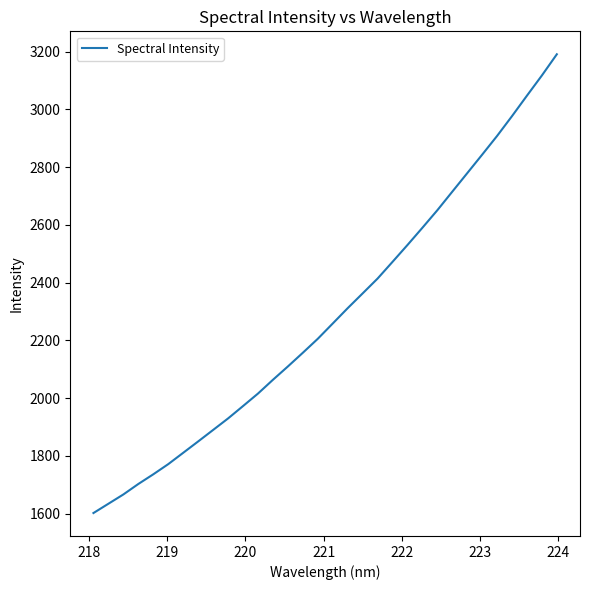

What is the minimum value shown in the chart?

1602.2